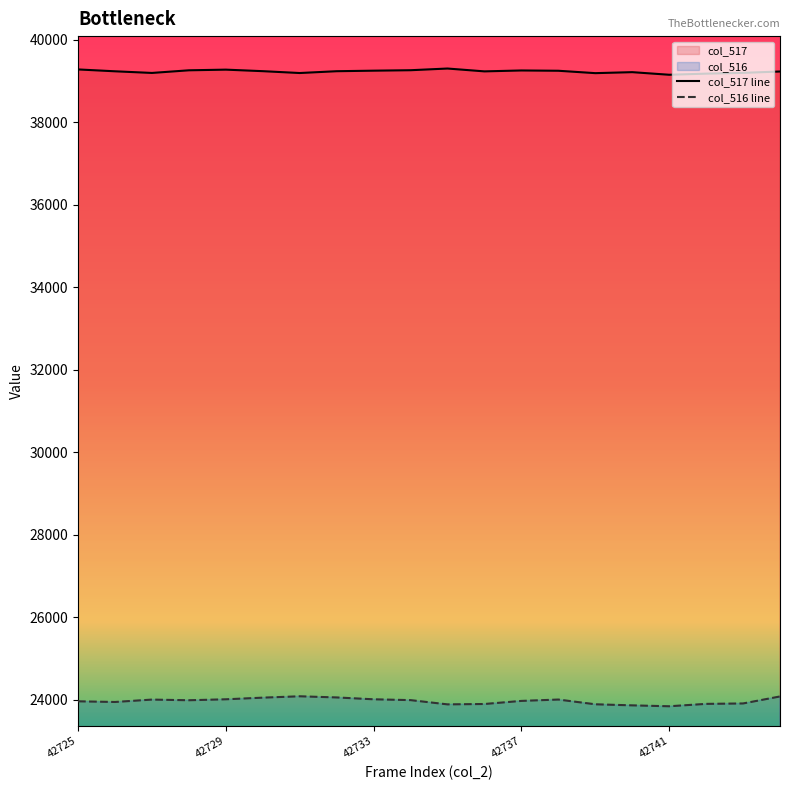

Reading left to right, list all the values displayed in this chart.

col_517: 42725=39278	42726=39233	42727=39193	42728=39257	42729=39273	42730=39236	42731=39191	42732=39235	42733=39248	42734=39259	42735=39300	42736=39231	42737=39253	42738=39246	42739=39188	42740=39212	42741=39149	42742=39176	42743=39195	42744=39228
col_516: 42725=23958	42726=23942	42727=24000	42728=23984	42729=24007	42730=24047	42731=24080	42732=24052	42733=24007	42734=23987	42735=23884	42736=23893	42737=23968	42738=24001	42739=23886	42740=23860	42741=23838	42742=23896	42743=23906	42744=24076